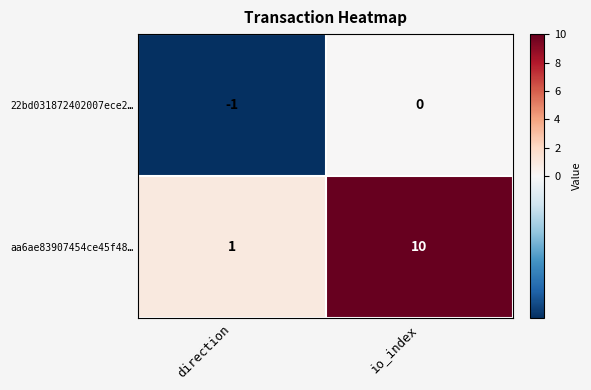

Which category has the lowest value in the aa6ae83907454ce45f48… series?

direction